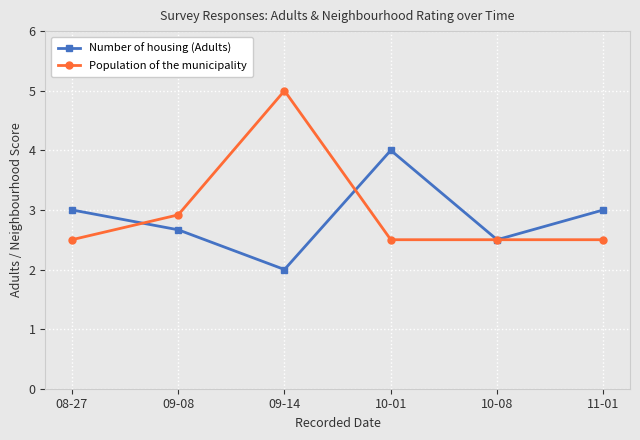

At which category does Number of housing (Adults) reach its first local peak?

10-01